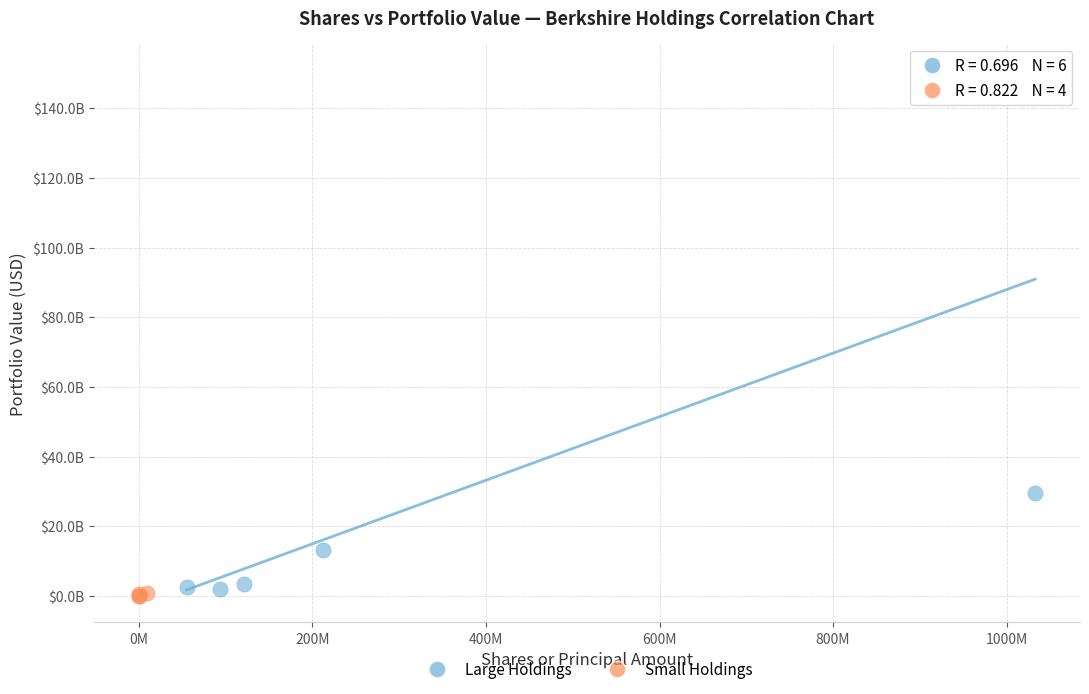

Which series reaches the minimum Y coordinate?

Small Holdings